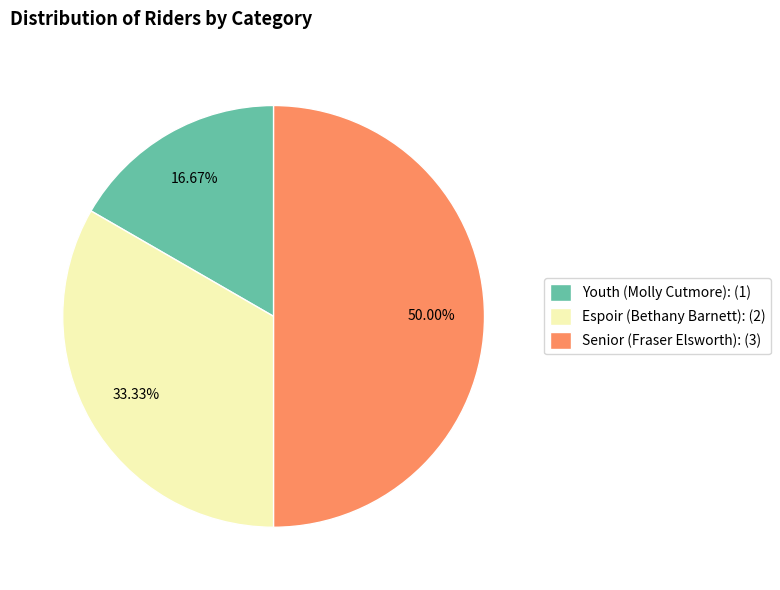

Combined, what portion of the pie is Espoir (Bethany Barnett) and Youth (Molly Cutmore)?

50.0%